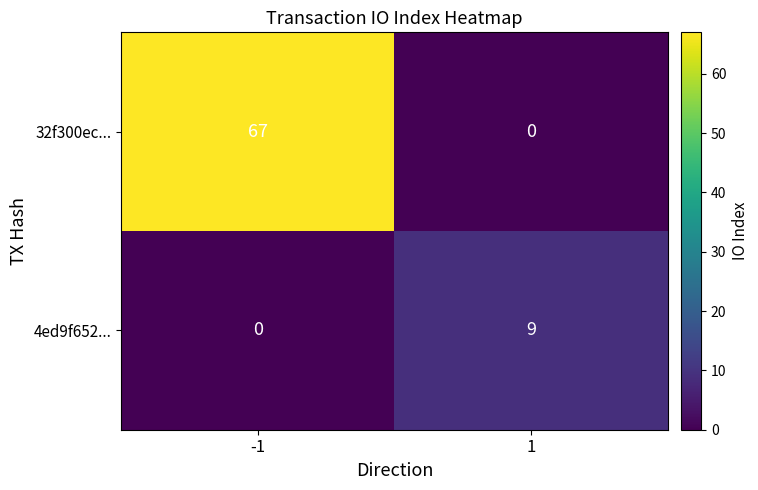

How many categories are shown in the chart?

2